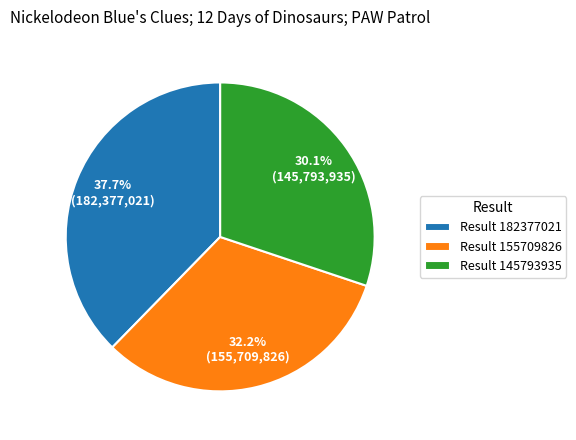

Which category has the smallest portion of the pie?

Result 145793935